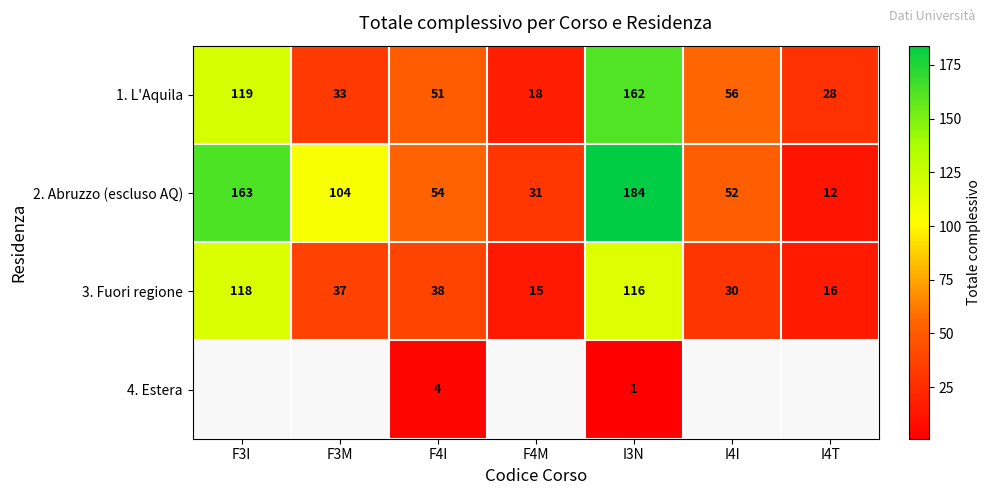

At how many categories does at least one series exceed 4?

7